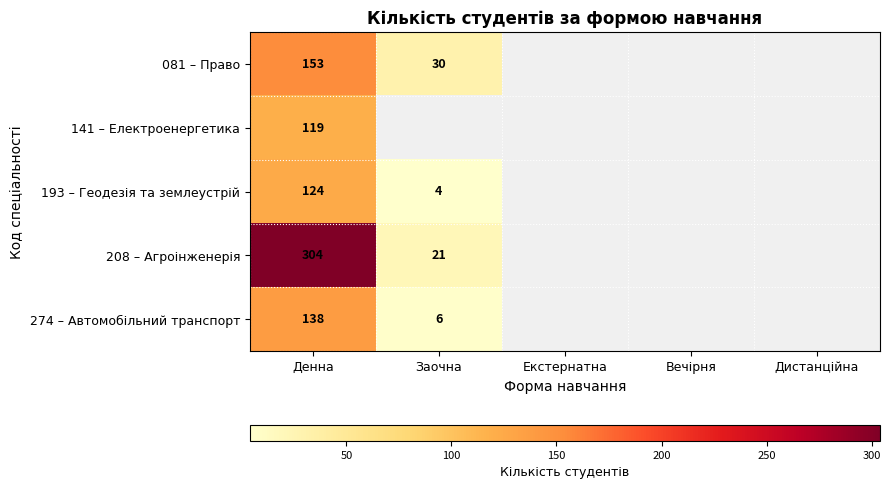

Which has a higher value, Екстернатна or Заочна?

Заочна